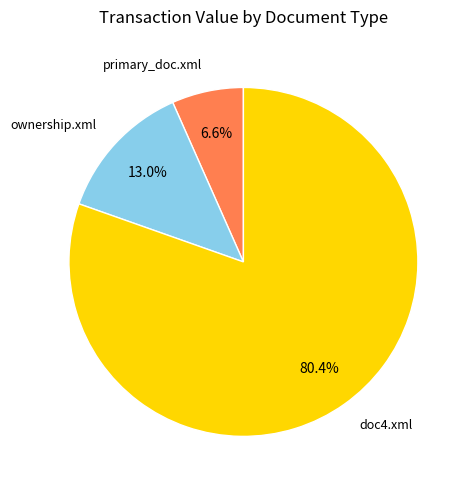

Is there a majority slice in this chart?

Yes